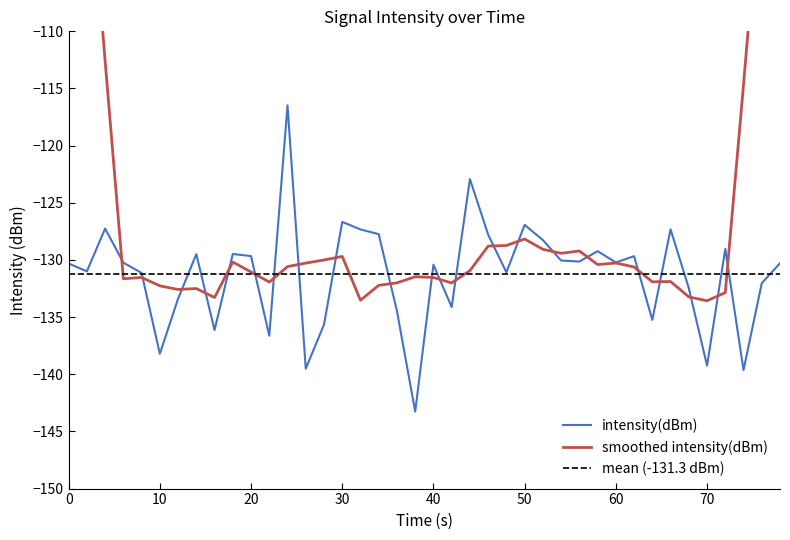

What is the lowest value of the intensity(dBm) series?

-143.3